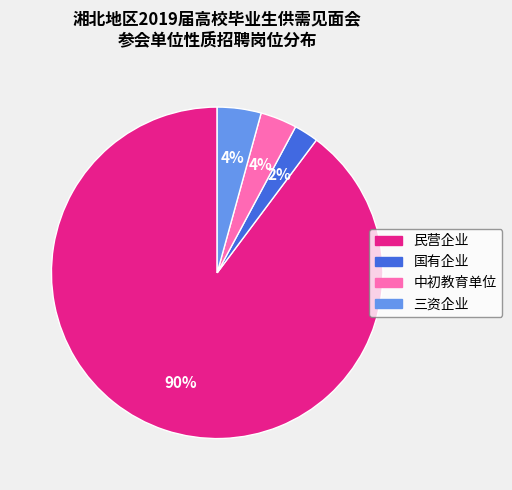

Does any single category account for the majority?

Yes